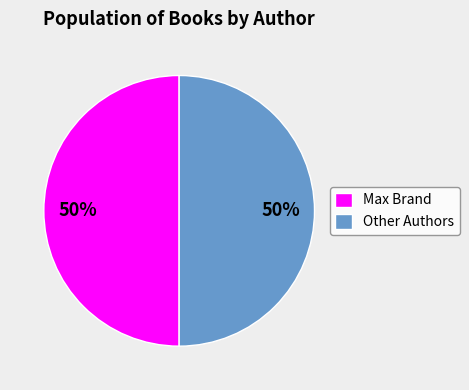

Approximately how many times larger is the value at Other Authors compared to Max Brand?

1.0